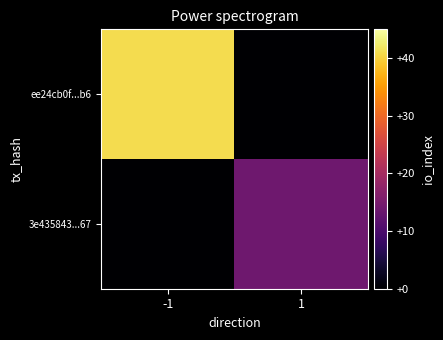

Reading left to right, transcribe all the data shown in this chart.

ee24cb0f...b6: -1=41	1=0
3e435843...67: -1=0	1=14